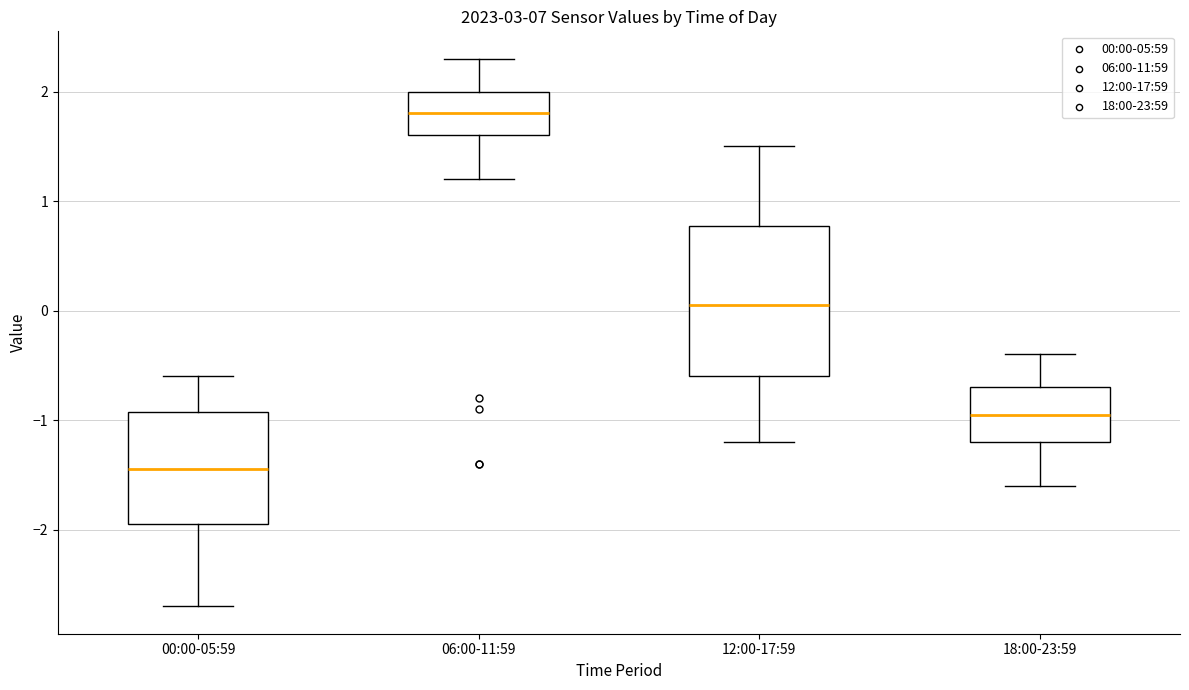

Where does the lower whisker of the box for 18:00-23:59 end on the y-axis? The values are not printed on the chart, so give them approximately, as read against the axis.

-1.6